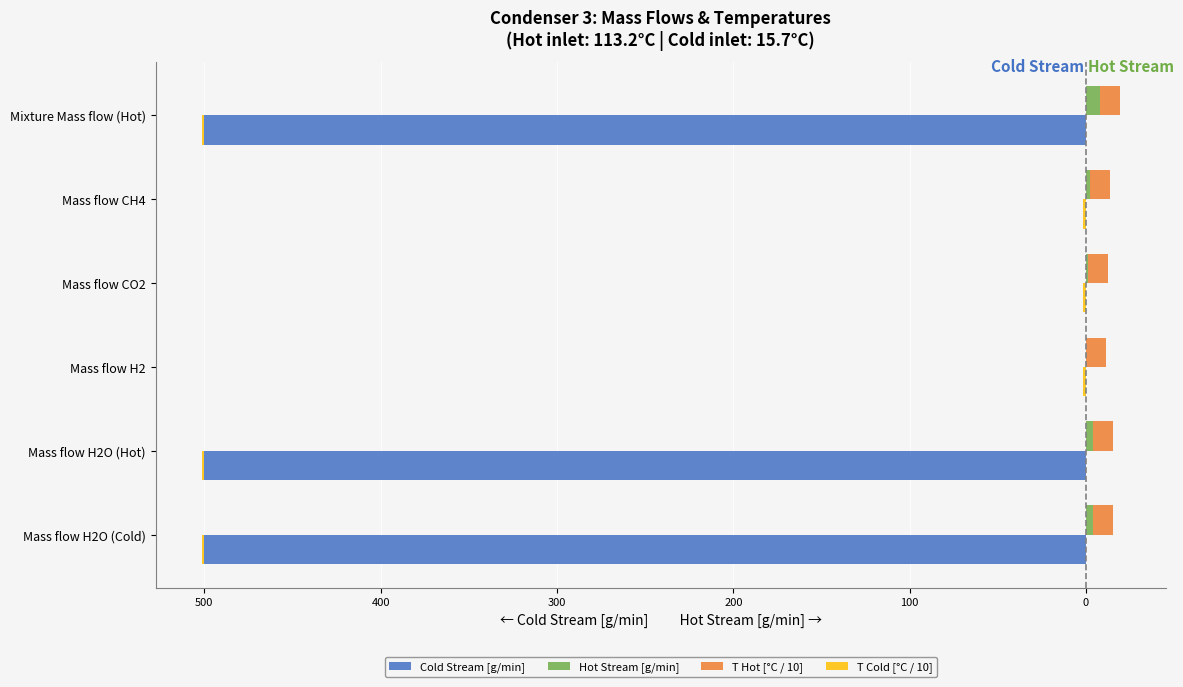

True or false: T Cold [°C / 10] has a value of 0.6 at 400.

False